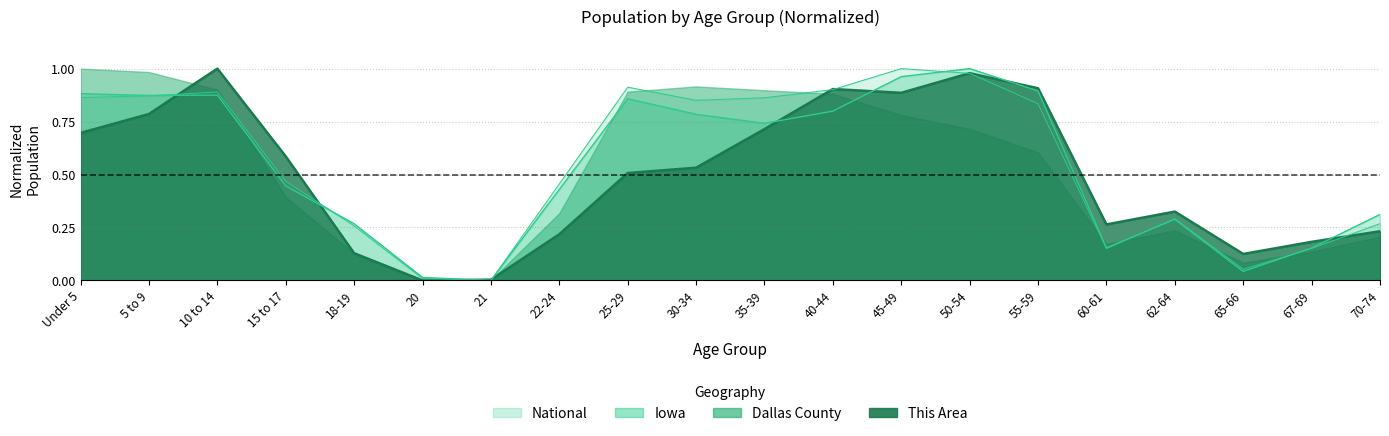

The value of This Area at 5 to 9 is 0.8. True or false?

True